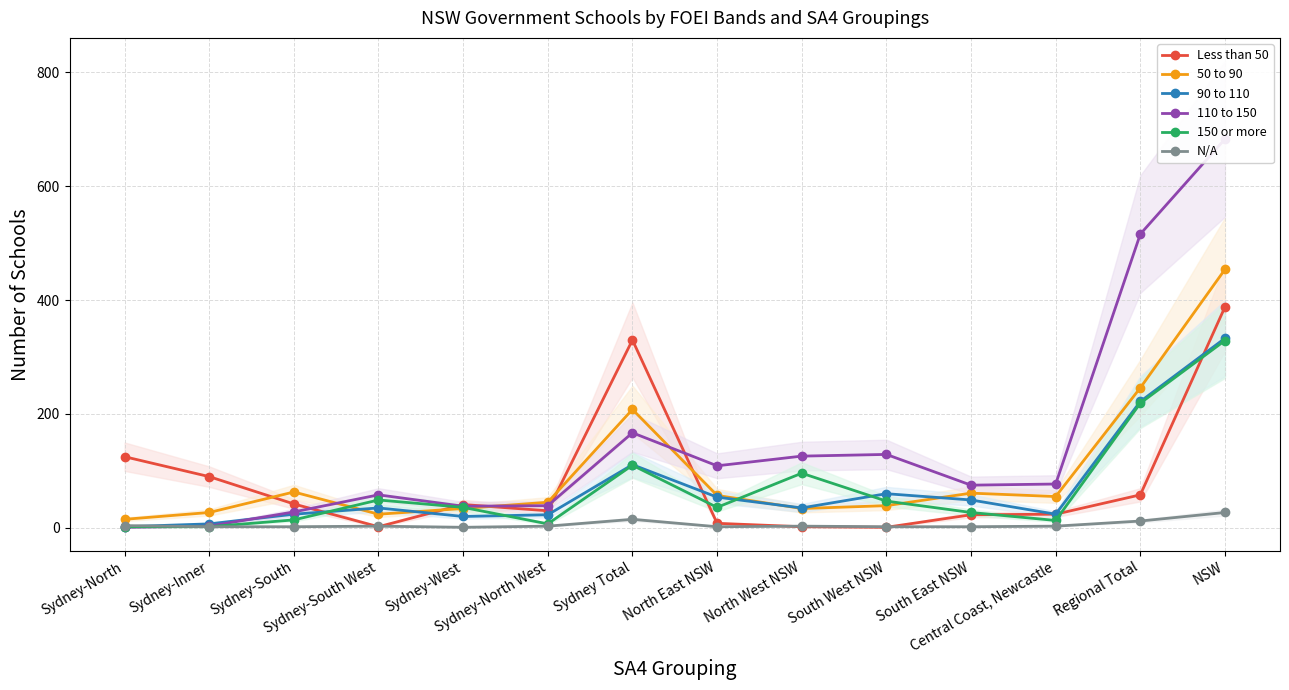

Reading right to left, extract all data points from this chart.

Less than 50: 388	58	24	23	1	2	8	330	30	41	2	42	90	125
50 to 90: 454	246	55	61	39	34	57	208	45	34	24	63	27	15
90 to 110: 333	222	24	49	60	35	54	111	23	20	35	24	7	2
110 to 150: 683	516	77	75	129	126	109	167	39	38	58	28	3	1
150 or more: 329	219	13	27	47	96	36	110	7	36	49	14	2	2
N/A: 27	12	3	2	2	3	2	15	3	1	3	2	2	4